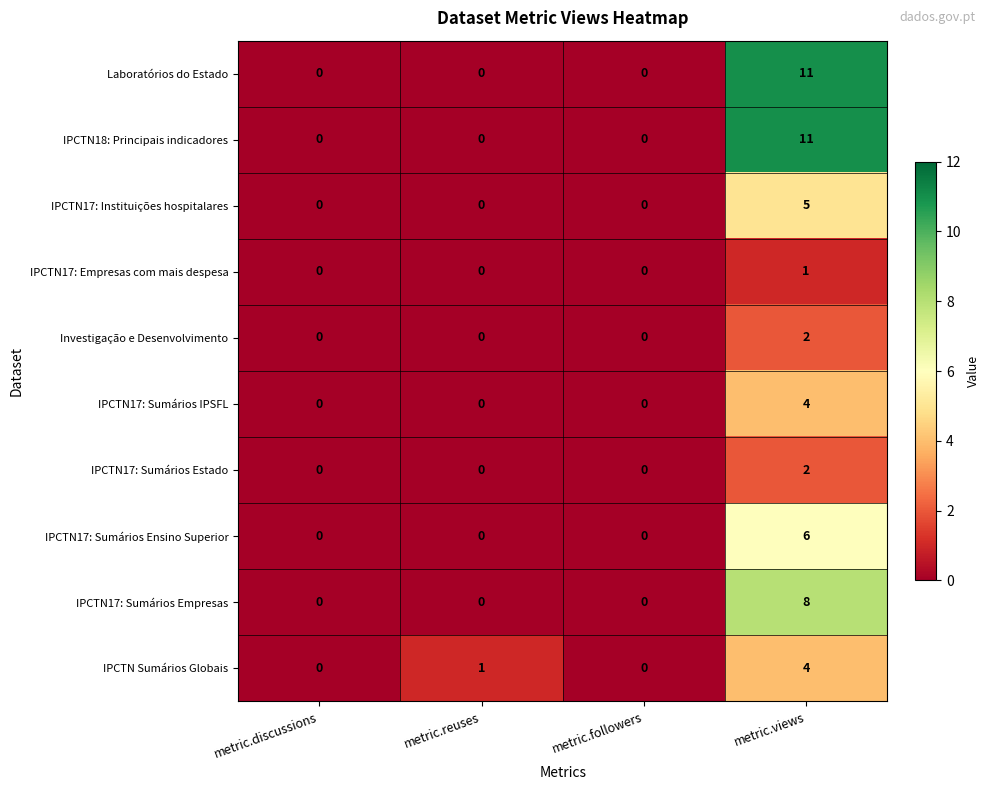

Count the Investigação e Desenvolvimento values in the range 0 to 2.

4